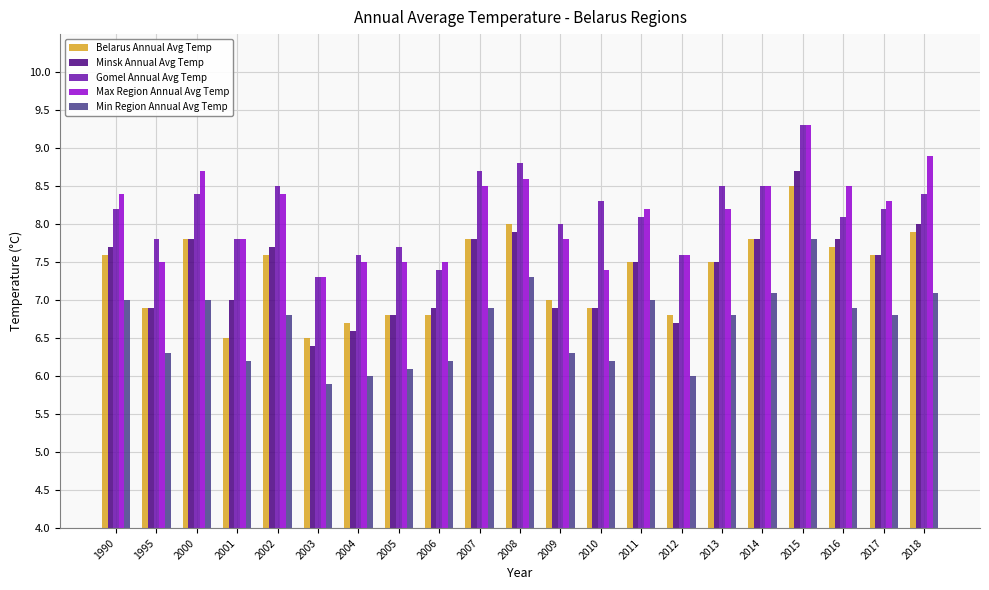

True or false: Belarus Annual Avg Temp has a value of 6.8 at 2005.

True